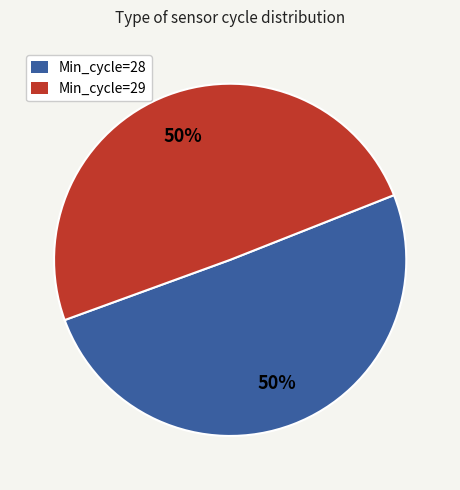

What is the ratio of the value at Min_cycle=28 to the value at Min_cycle=29?

1.0